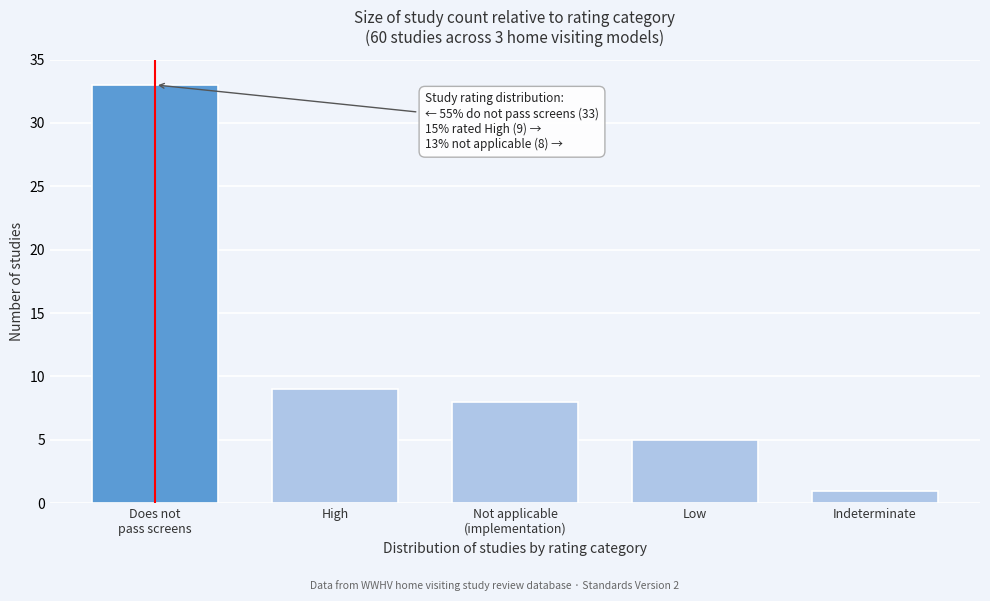

Reading right to left, list all the values displayed in this chart.

1	5	8	9	33